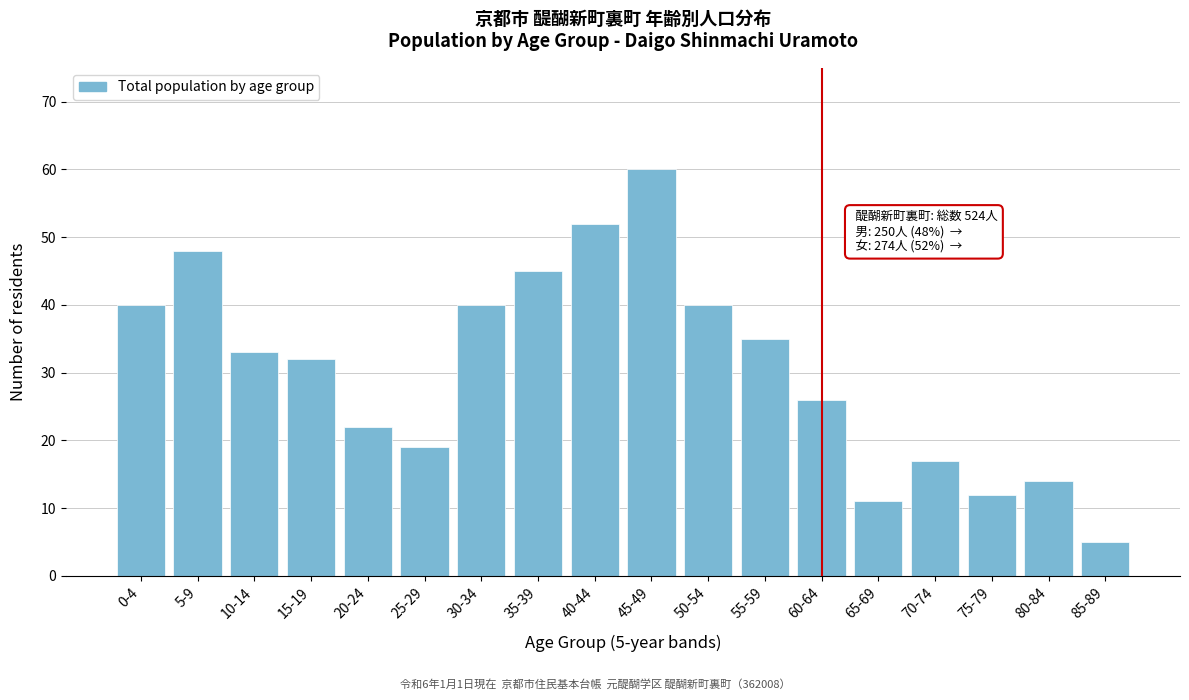

Reading left to right, list all the values displayed in this chart.

0-4=40	5-9=48	10-14=33	15-19=32	20-24=22	25-29=19	30-34=40	35-39=45	40-44=52	45-49=60	50-54=40	55-59=35	60-64=26	65-69=11	70-74=17	75-79=12	80-84=14	85-89=5